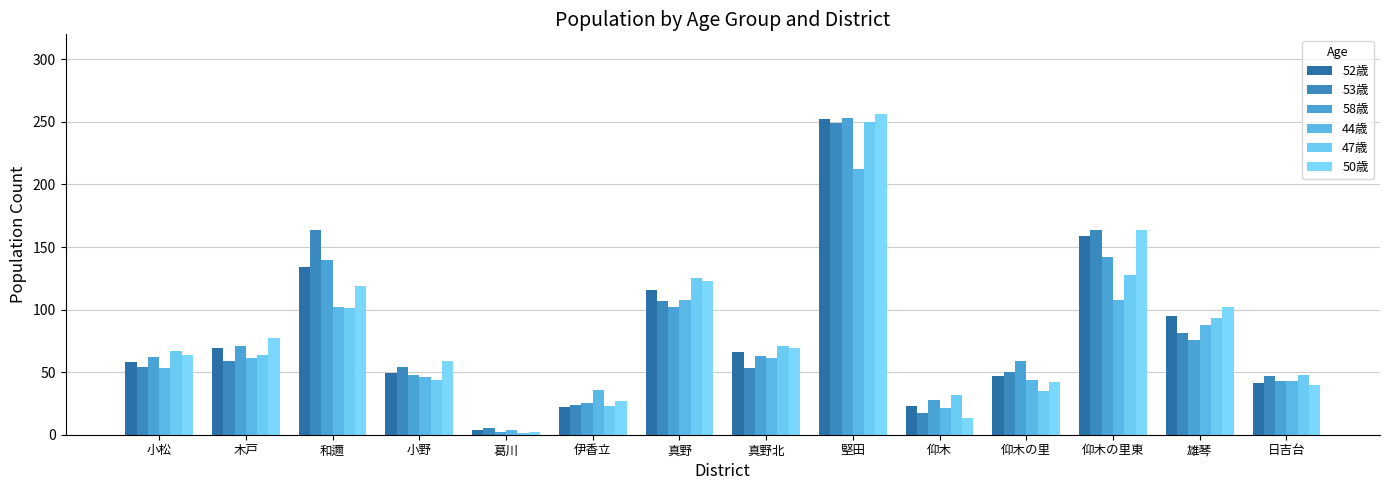

True or false: 58歳 has a value of 28 at 仰木.

True